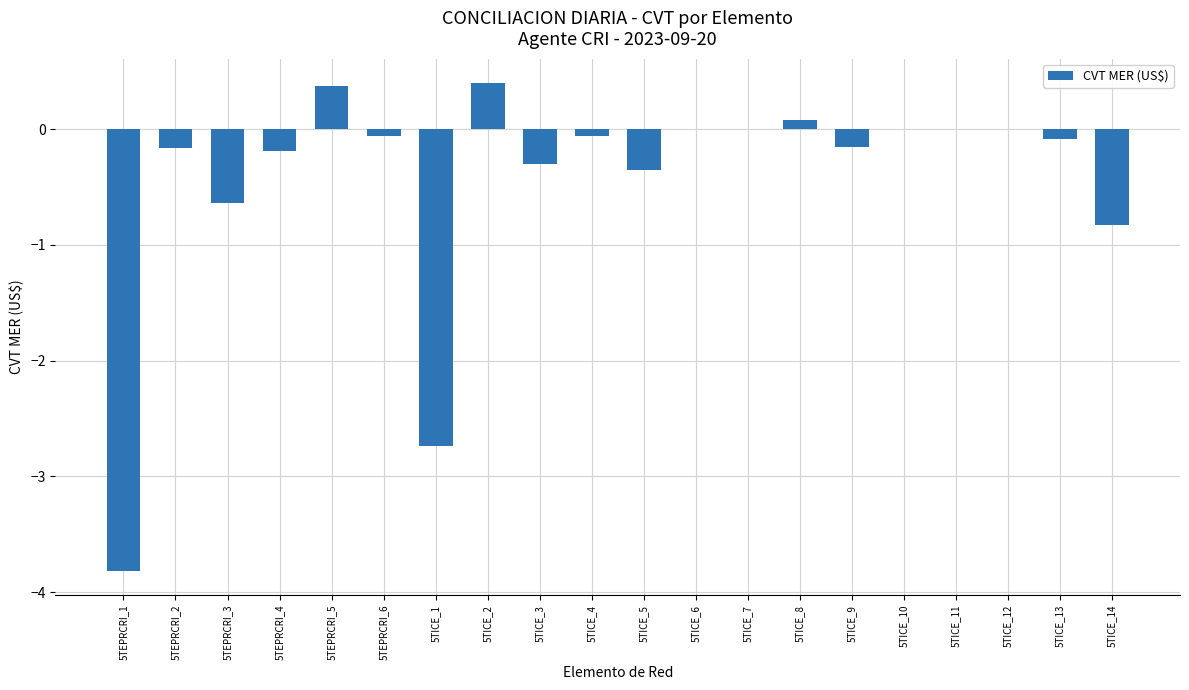

The value at 5TEPRCRI_3 is -0.6. True or false?

True